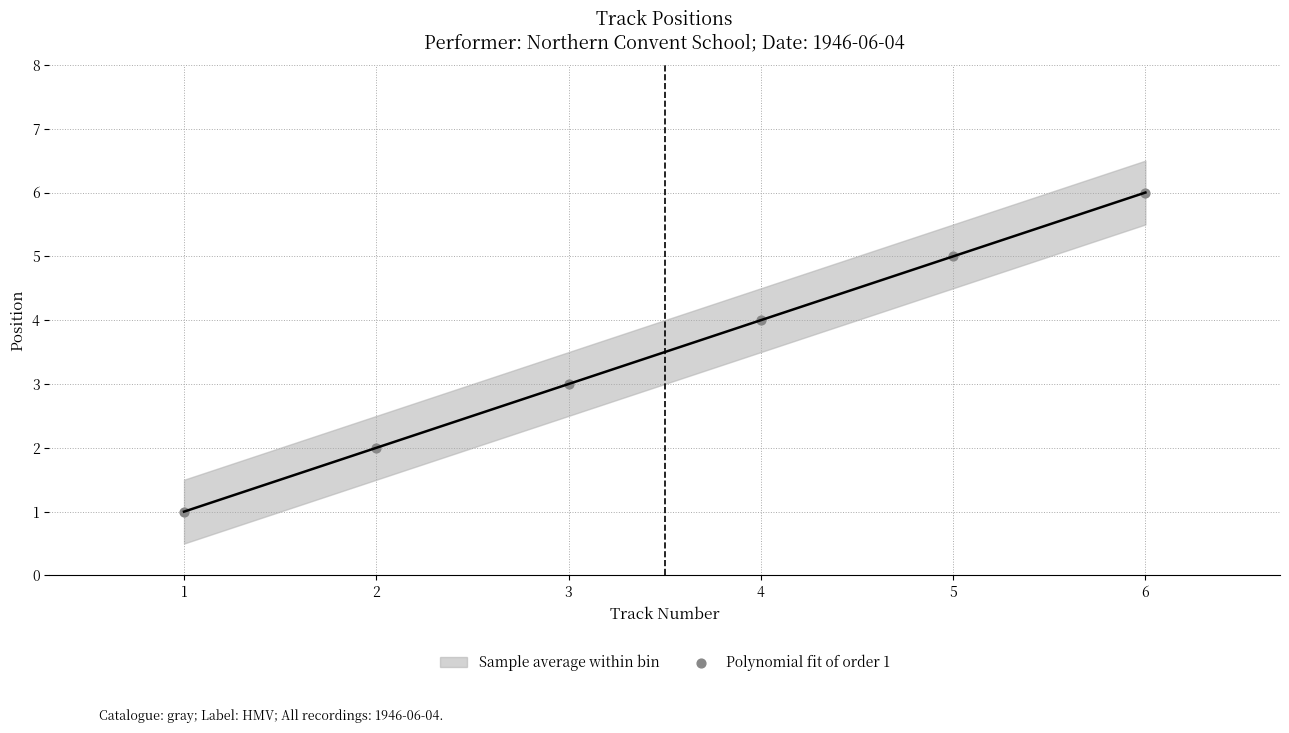

What is the range of X values (max minus min)?

5